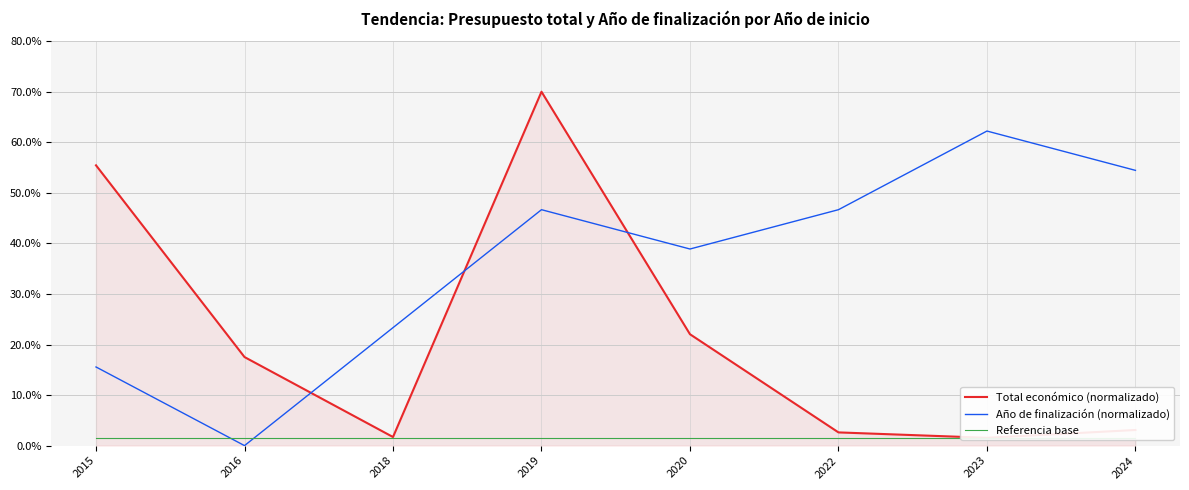

Reading left to right, what are all the values shown in this chart?

Total económico (normalizado): 55.4	17.5	1.7	70.0	22.0	2.6	1.5	3.1
Año de finalización (normalizado): 15.6	0.0	23.3	46.7	38.9	46.7	62.2	54.4
Referencia base: 1.5	1.5	1.5	1.5	1.5	1.5	1.5	1.5